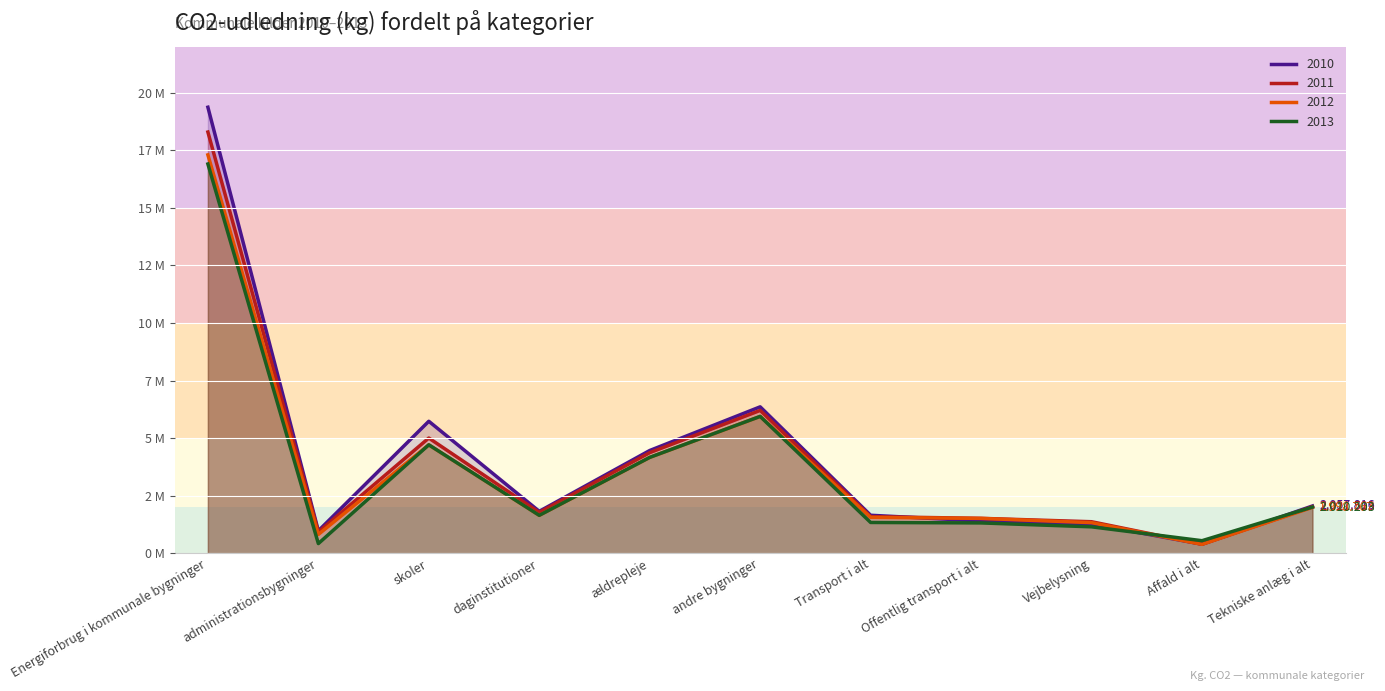

How many data points does each series have?

11